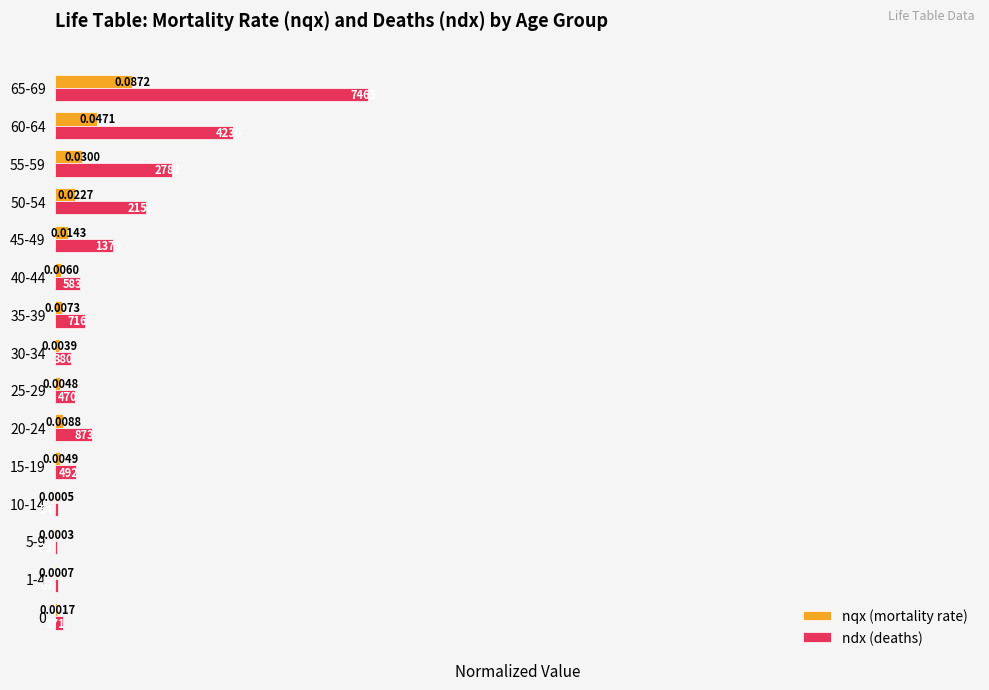

Which series has the largest total across all categories?

ndx (deaths)